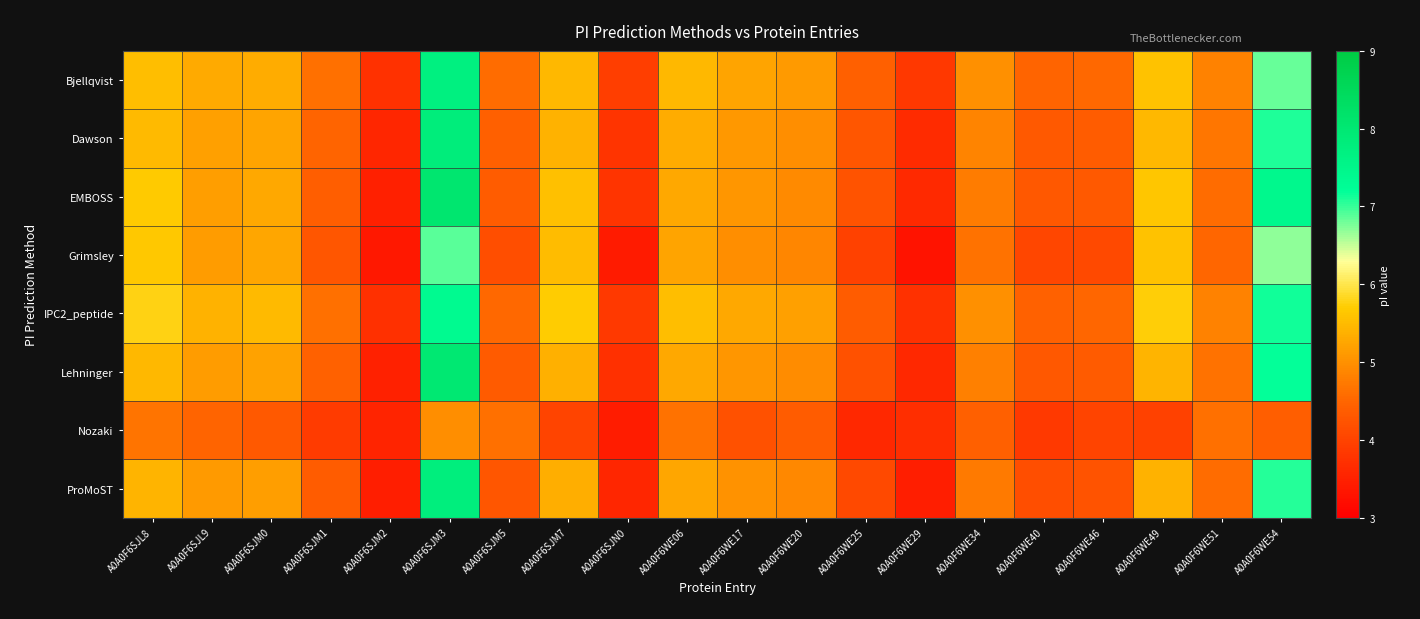

Rank the series at A0A0F6WE40 from highest to lowest value.

Bjellqvist, IPC2_peptide, Dawson, EMBOSS, Lehninger, ProMoST, Grimsley, Nozaki